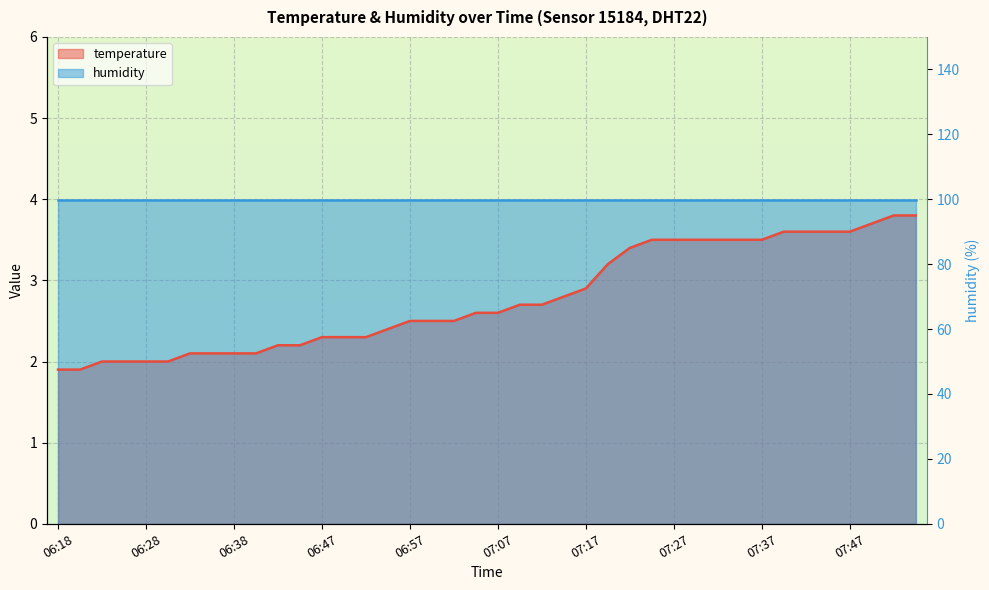

Where does the data first go above 2?

06:33